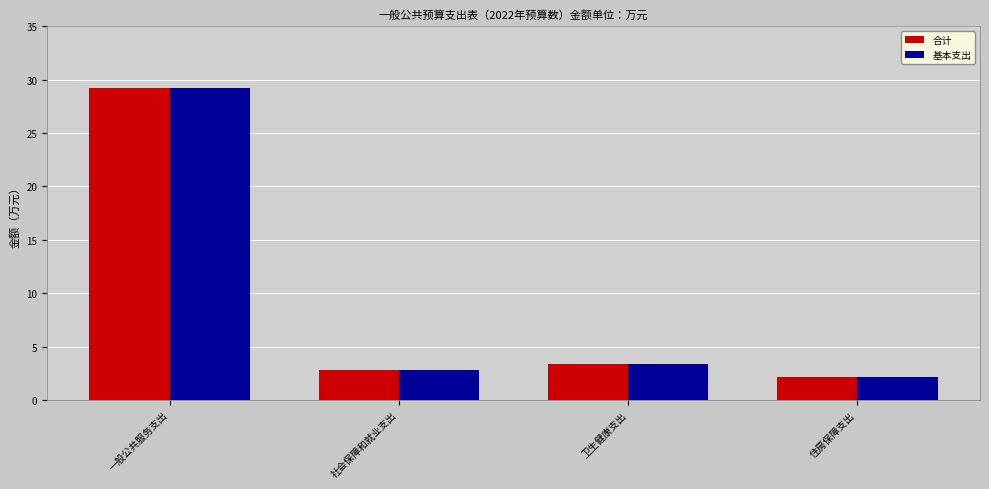

True or false: 基本支出 has a value of 2.0 at 卫生健康支出.

False